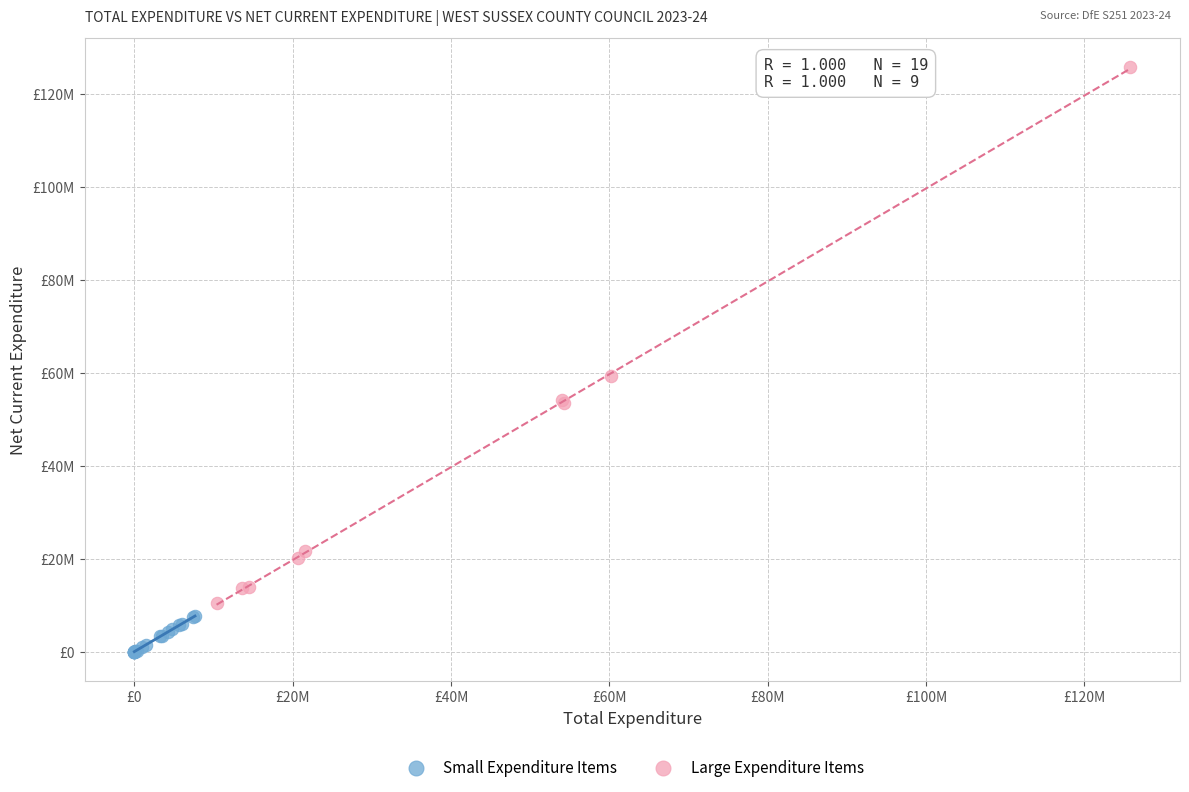

Which series reaches the maximum Y coordinate?

Large Expenditure Items